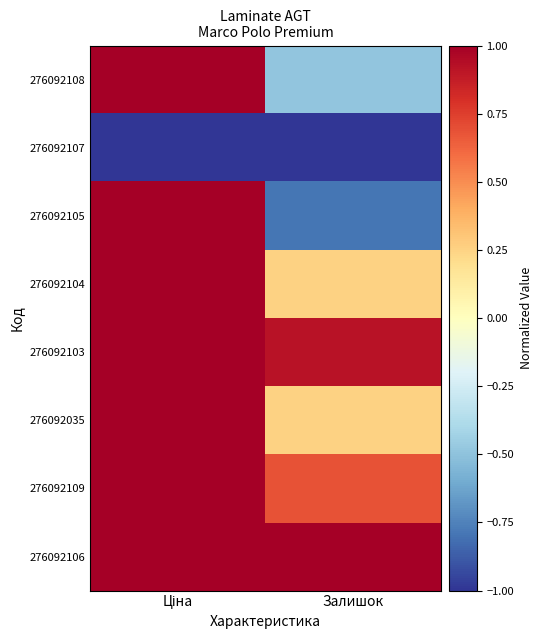

Reading right to left, list all the values displayed in this chart.

276092108: Залишок=-0.5	Ціна=1.0
276092107: Залишок=-1.0	Ціна=-1.0
276092105: Залишок=-0.8	Ціна=1.0
276092104: Залишок=0.2	Ціна=1.0
276092103: Залишок=0.9	Ціна=1.0
276092035: Залишок=0.2	Ціна=1.0
276092109: Залишок=0.7	Ціна=1.0
276092106: Залишок=1.0	Ціна=1.0